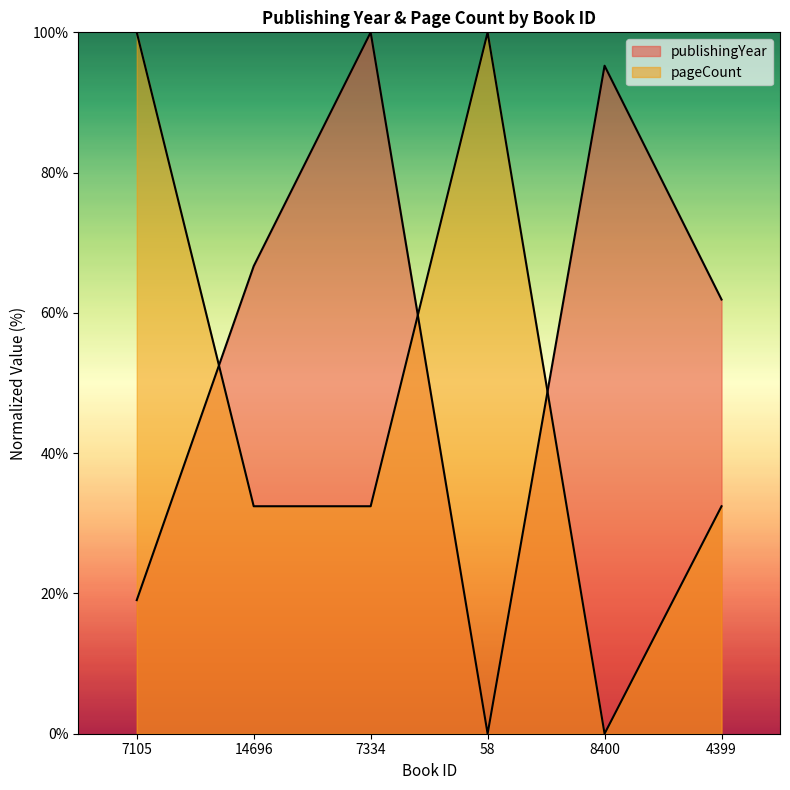

How many intersections are there between pageCount and publishingYear?

3